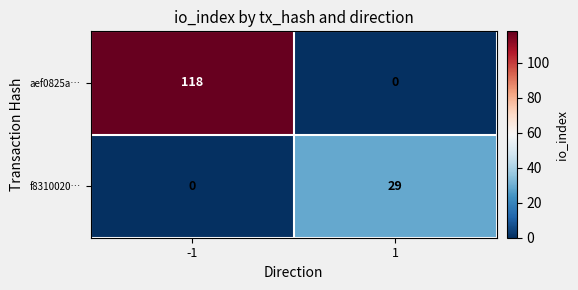

At which category is the sum across all series the highest?

-1